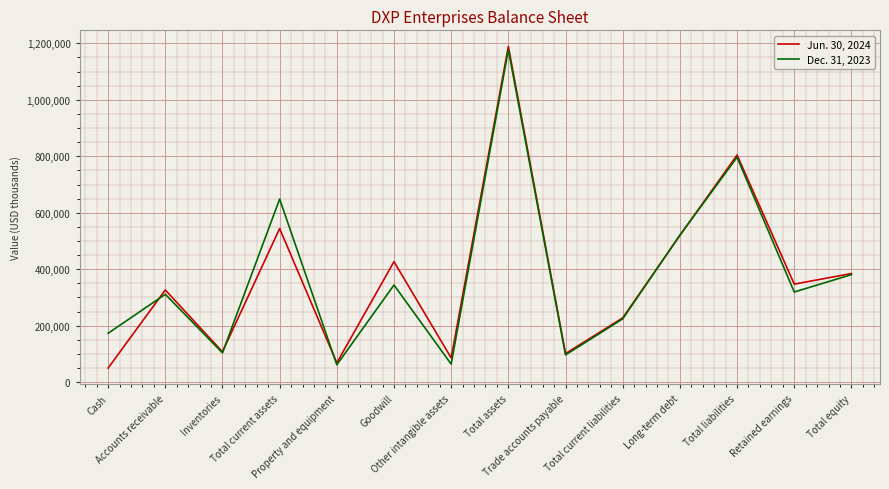

List the series in order of their overall mean, highest first.

Dec. 31, 2023, Jun. 30, 2024